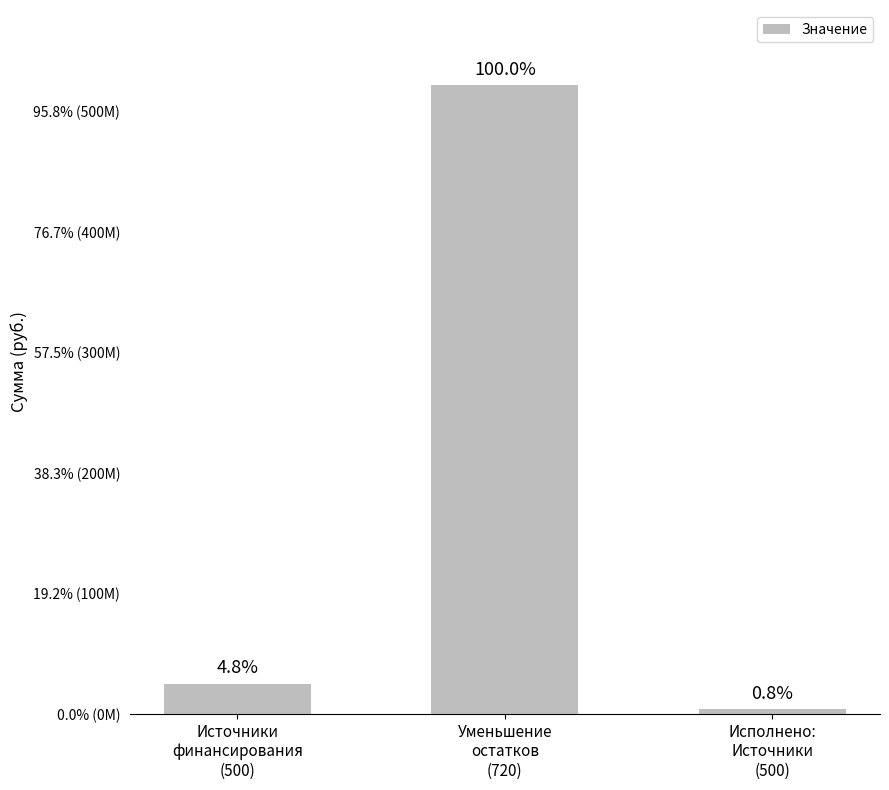

What is the average value?

183733323.8